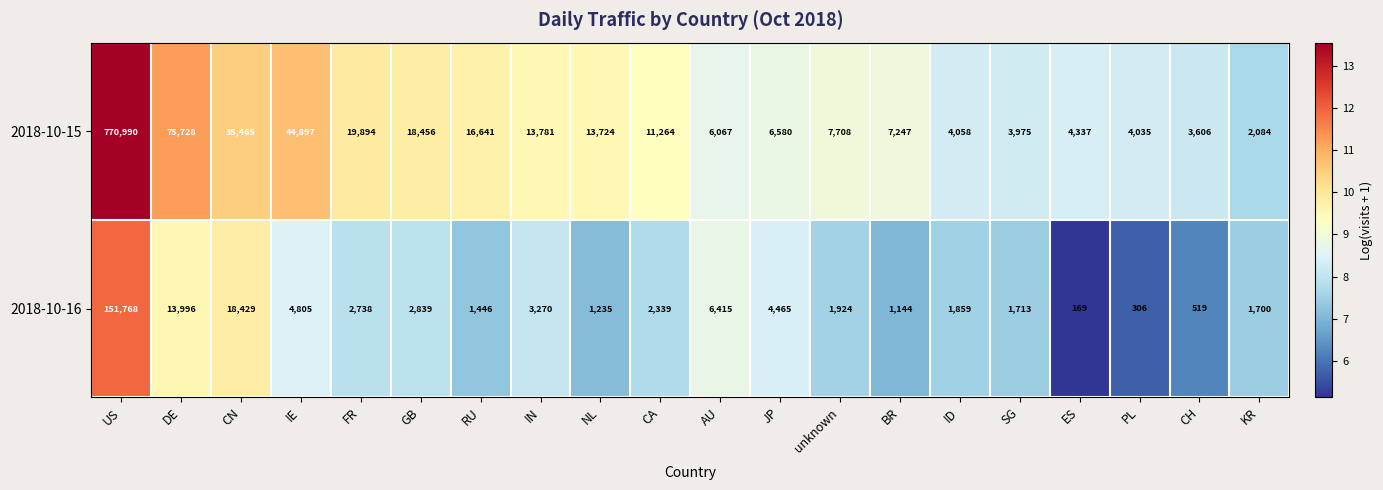

At which label does 2018-10-15 first exceed 11264?

US